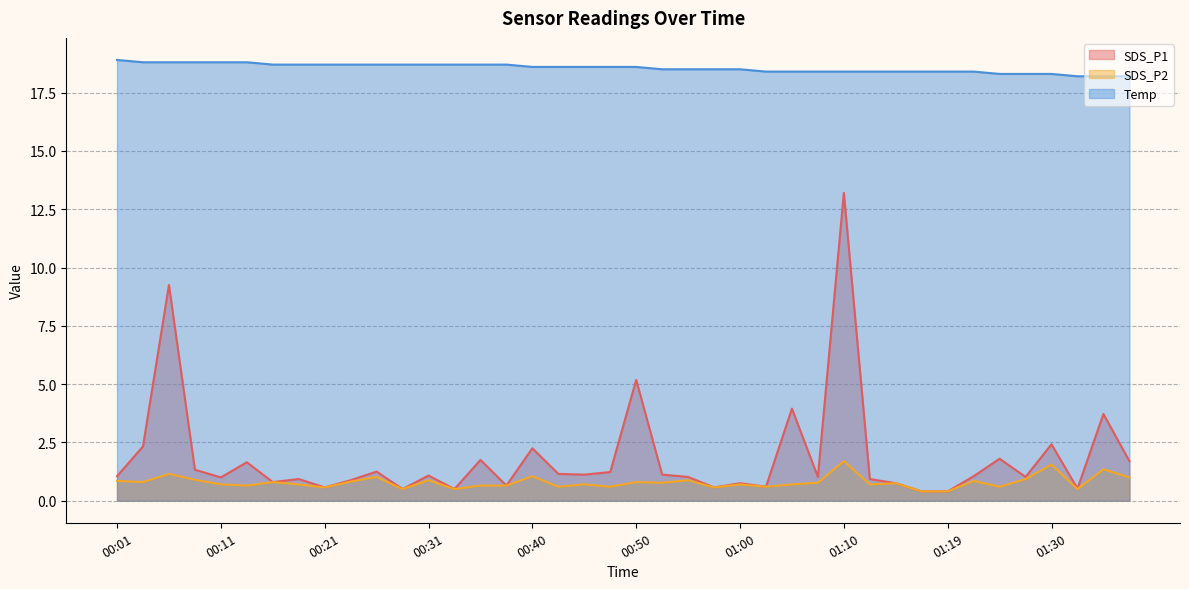

The SDS_P2 series shows 0.3 at 01:00. True or false?

False